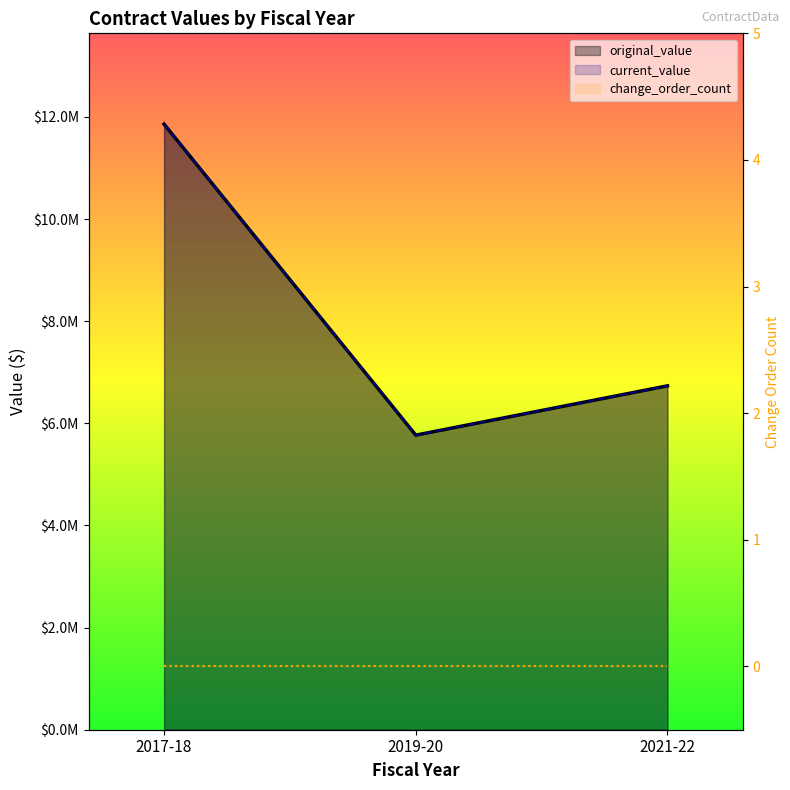

What is the difference between the maximum and minimum values in the original_value series?

6090171.0